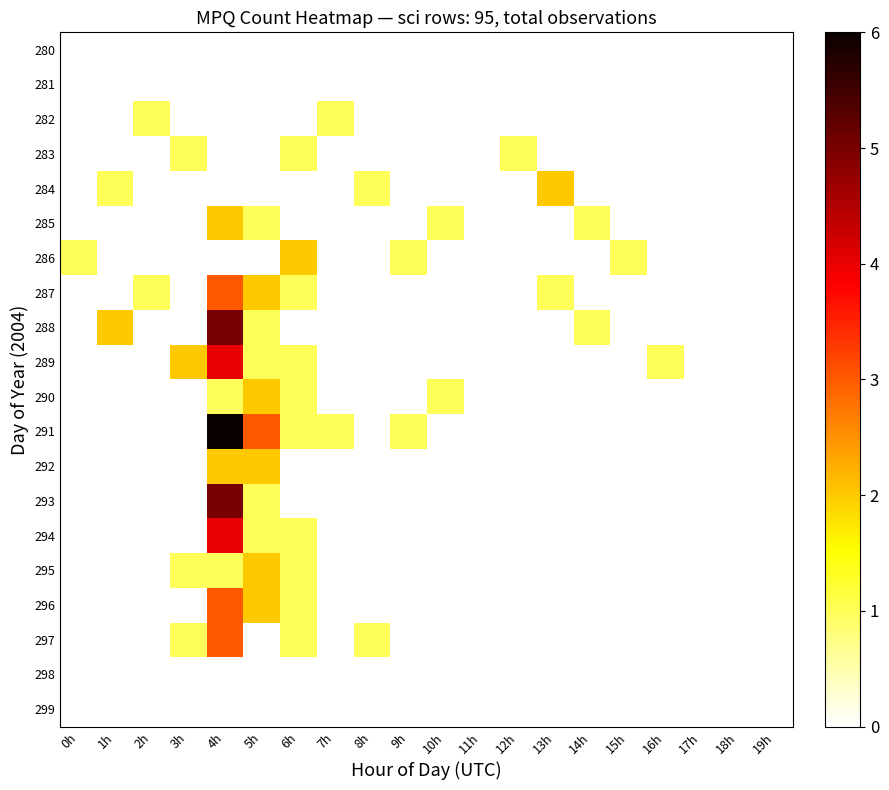

Which has a higher value, 2h or 15h?

2h